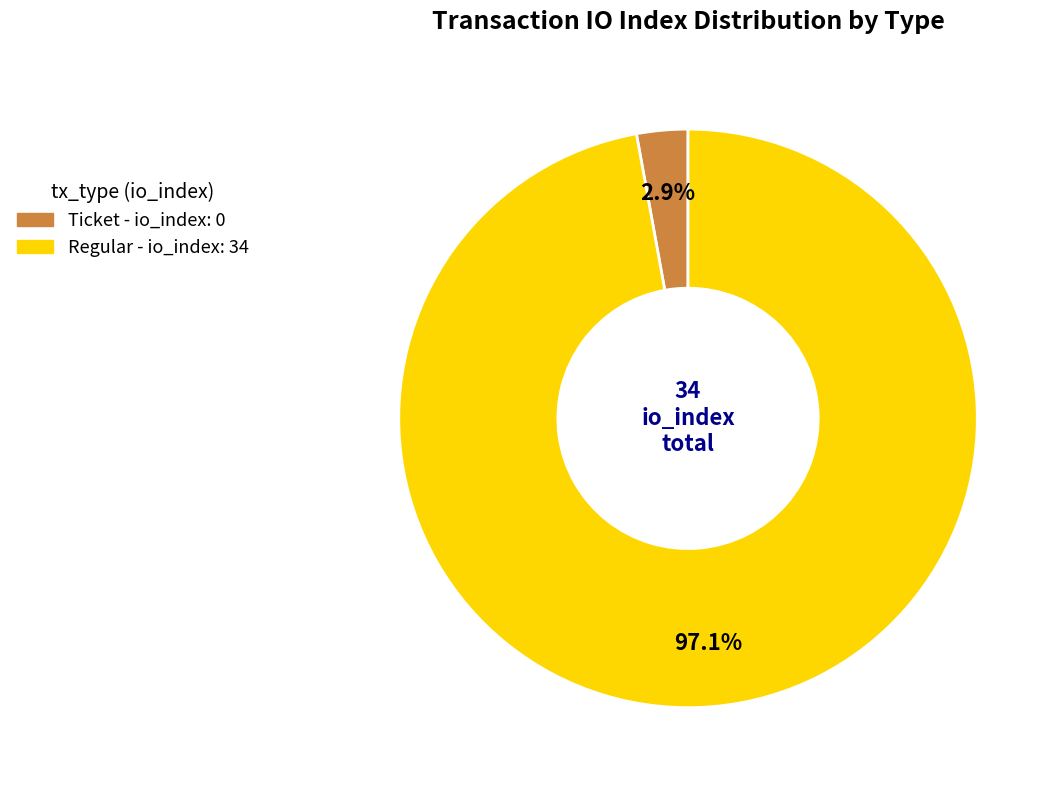

Does any single category account for the majority?

Yes